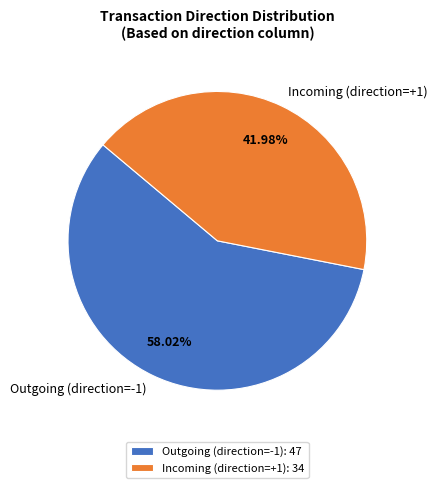

How many slices are in this pie chart?

2